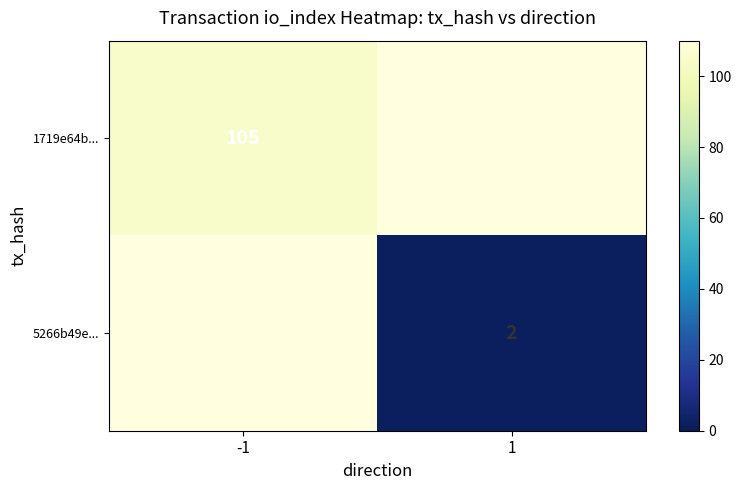

True or false: 1719e64b... has a value of 160 at -1.

False